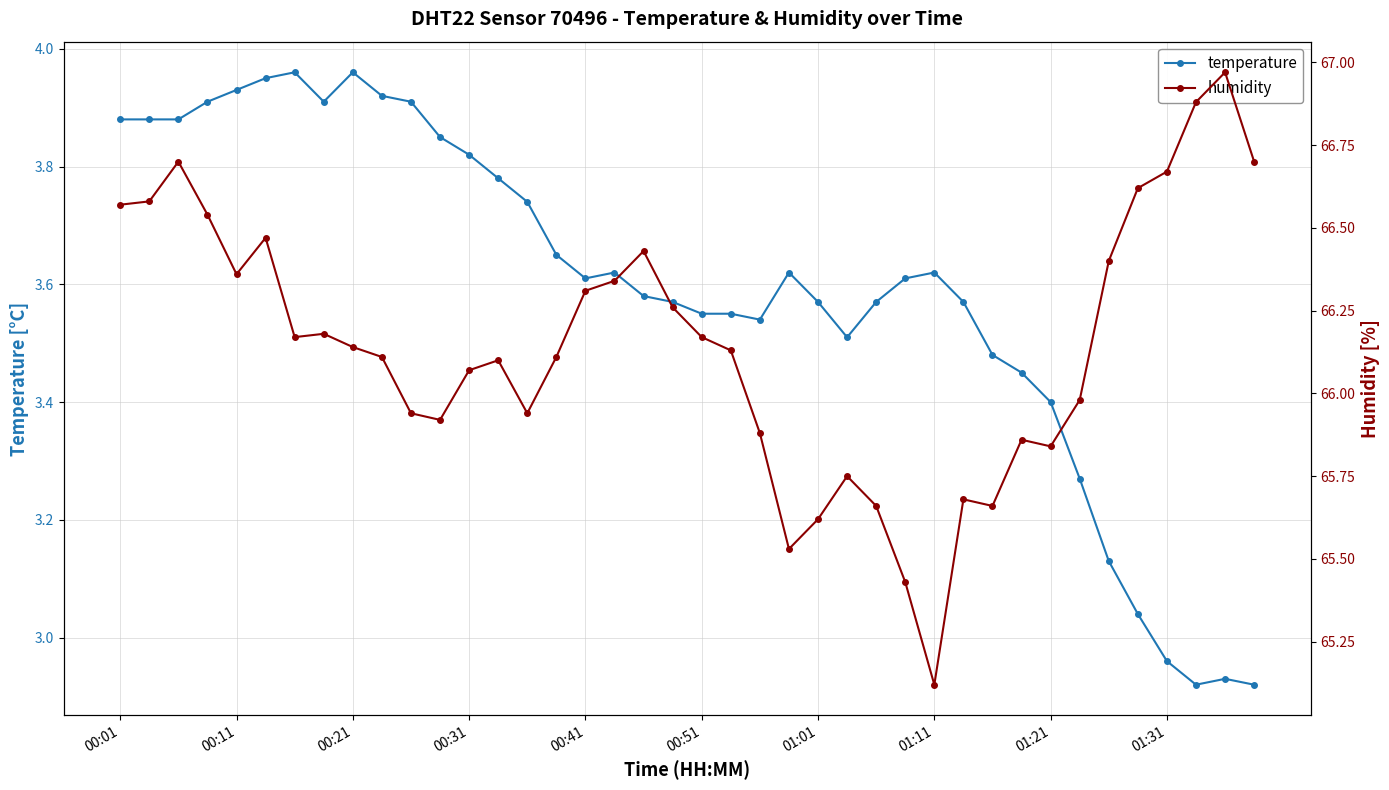

In temperature, how many points are lower than both neighbors (excluding endpoints)?

5